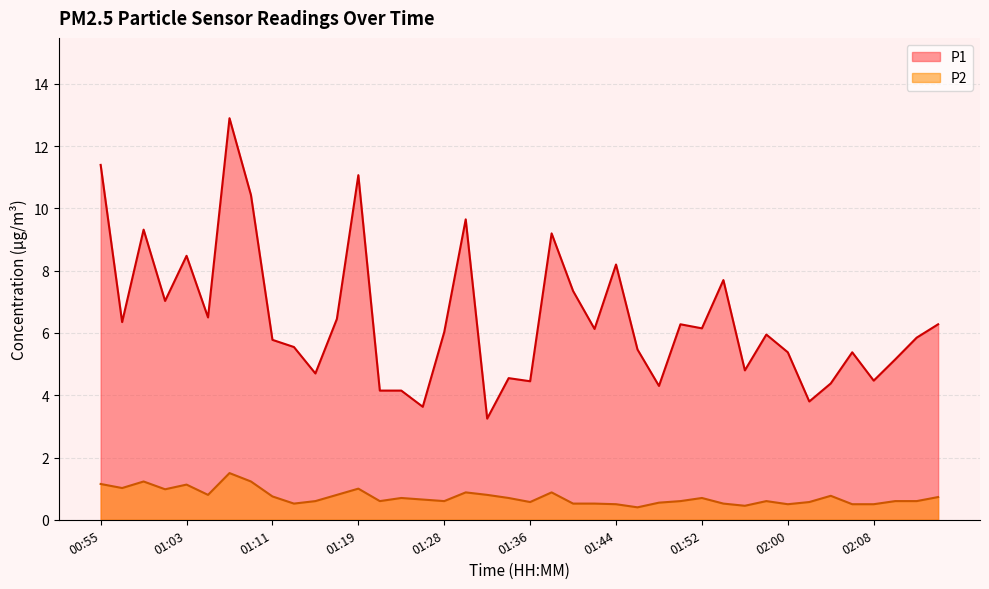

What is the label of the 25th point from the left?

01:44